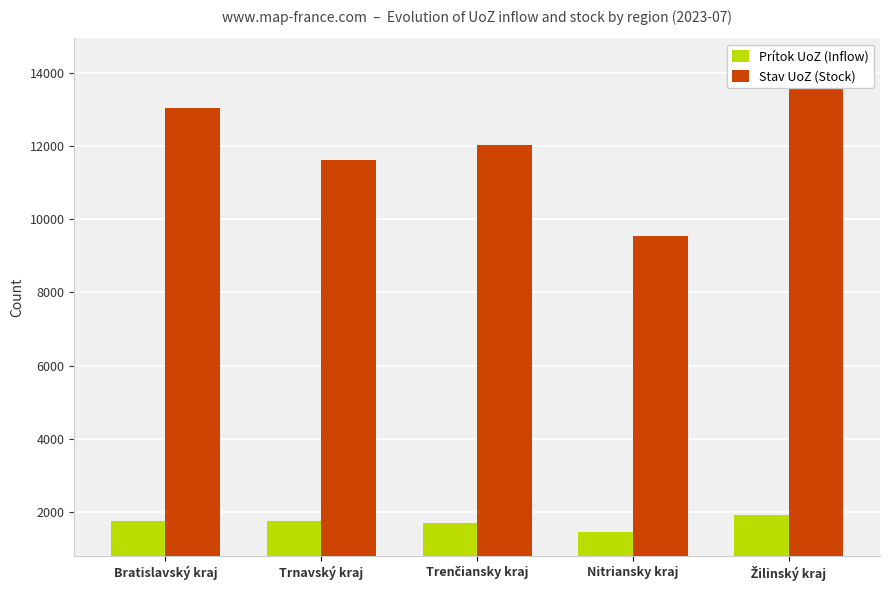

How many groups of bars are there?

5